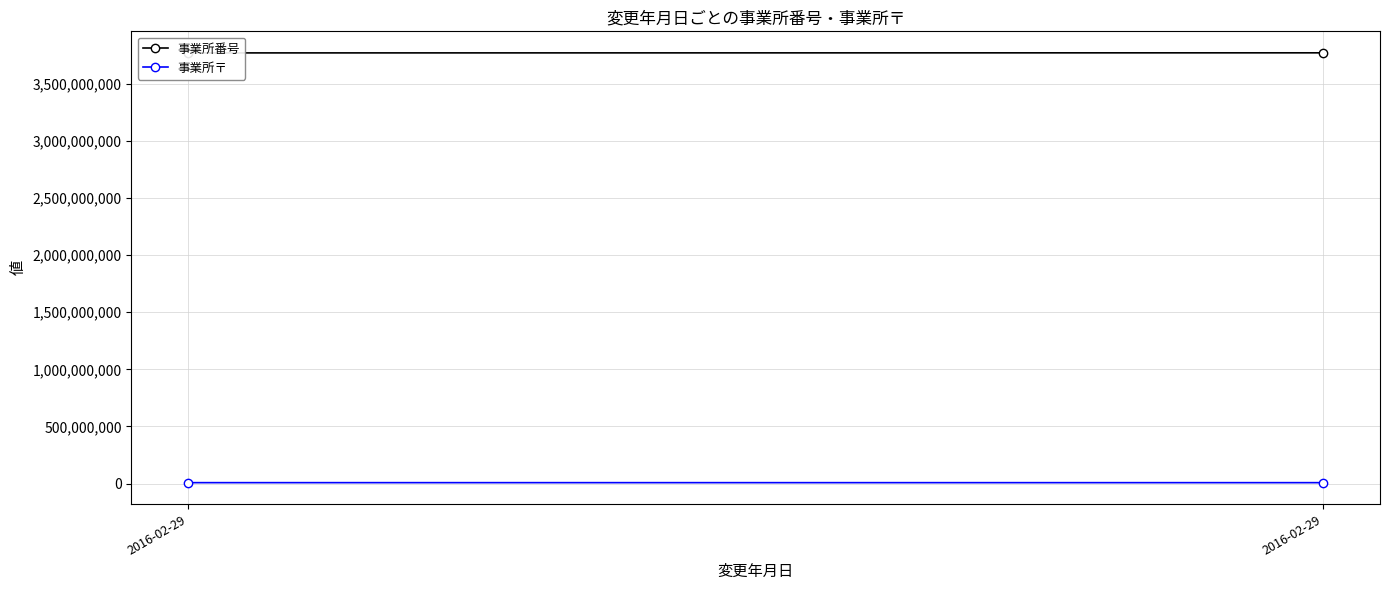

At which category does the chart reach its peak across all series?

2016-02-29